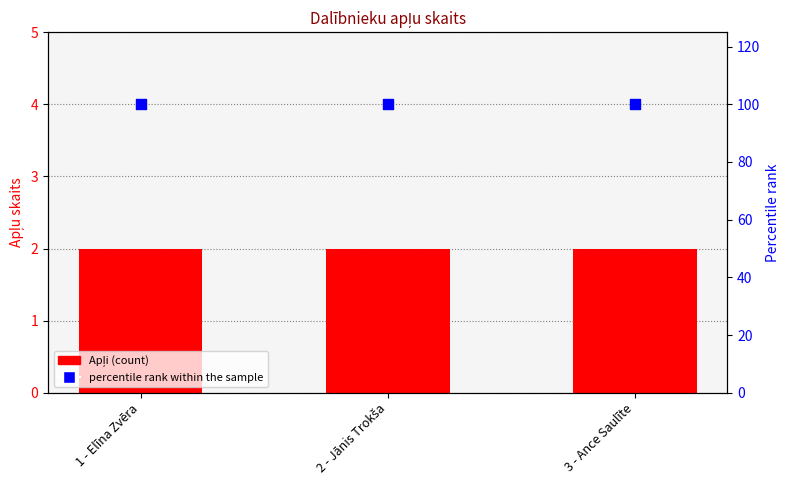

What are all the series names shown in the legend?

Apļi, percentile rank within the sample